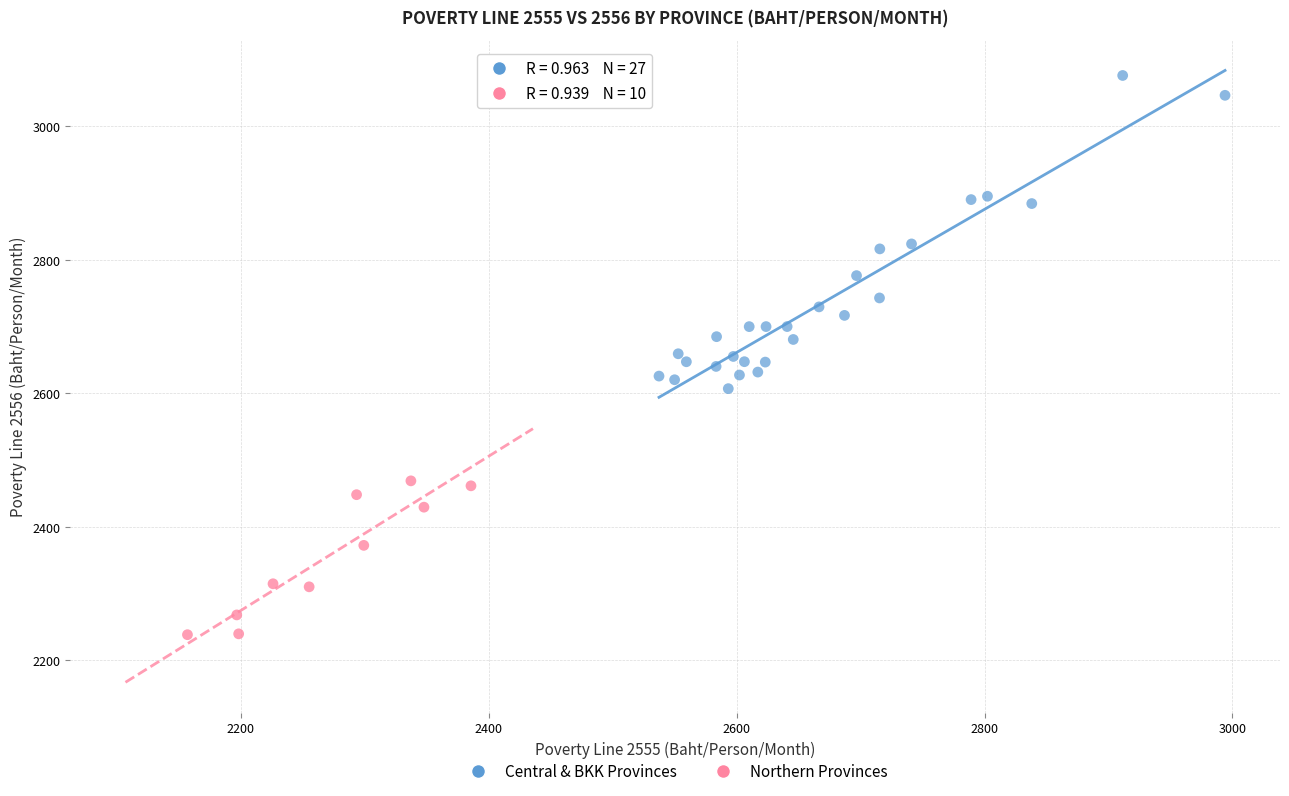

Which series contains the lowest Y value?

Northern Provinces